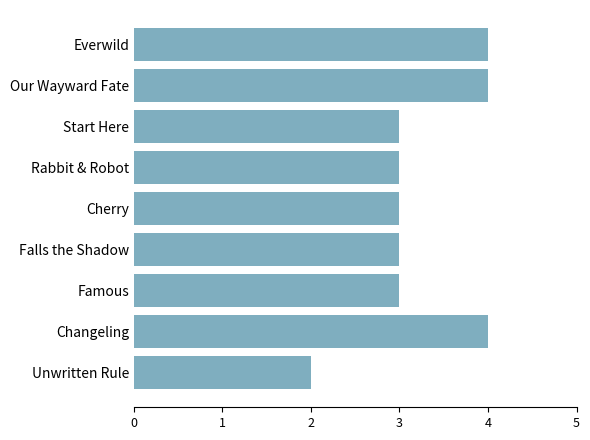

Between Unwritten Rule and Cherry, which is larger?

Cherry